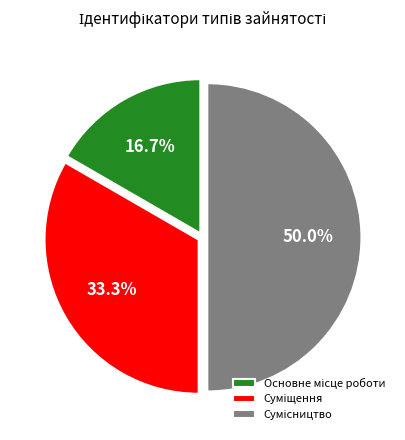

What portion of the pie excludes Суміщення?

66.7%